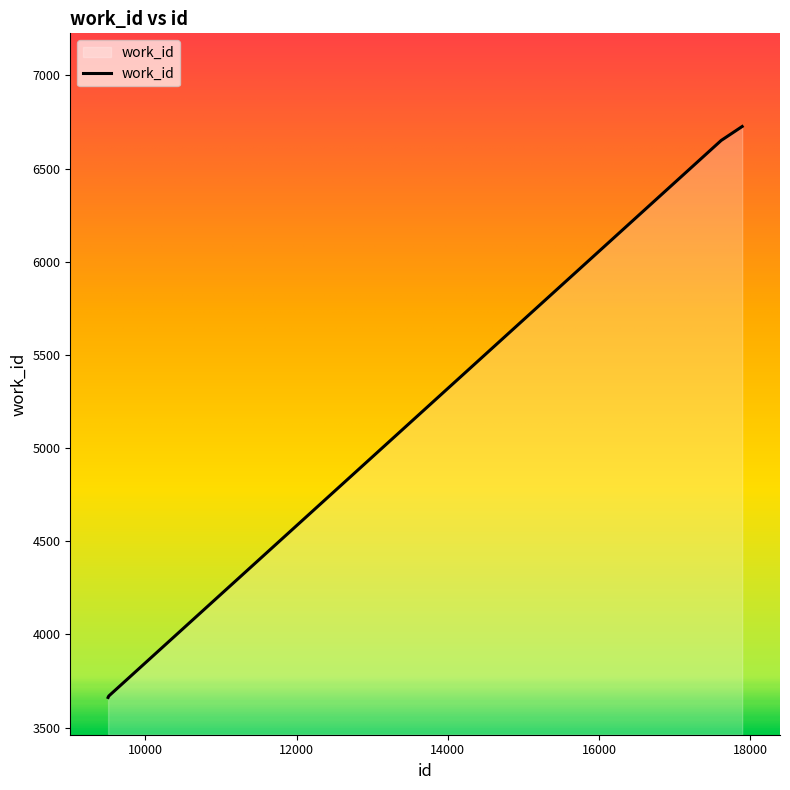

What is the difference between the maximum and minimum values?

3064